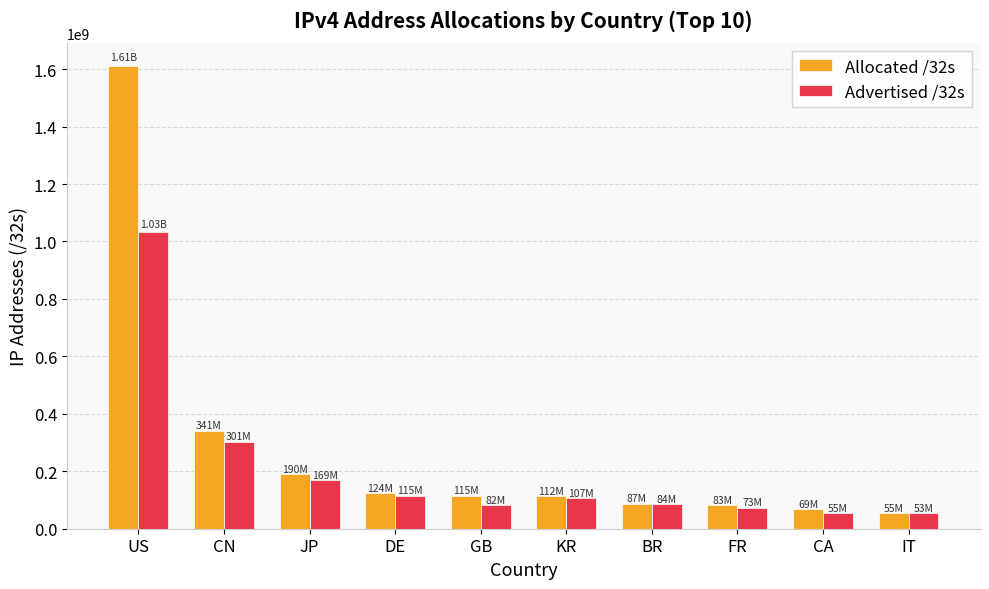

The value of Advertised /32s at FR is 18883061. True or false?

False